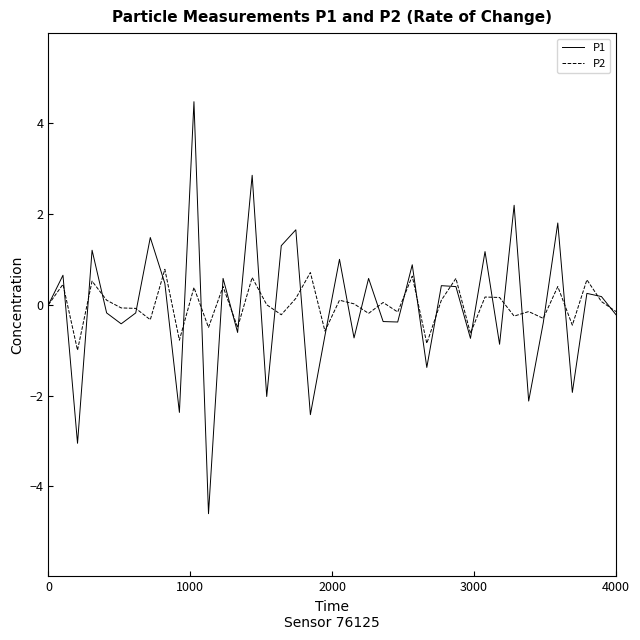

Rank the series by their maximum value, from lowest to highest.

P2, P1